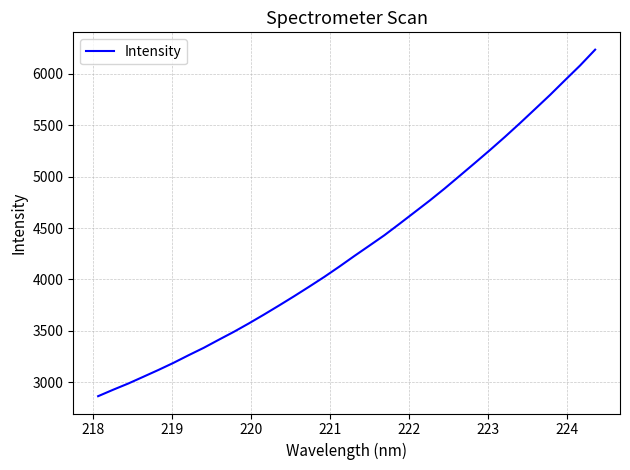

What is the maximum value shown in the chart?

6233.7